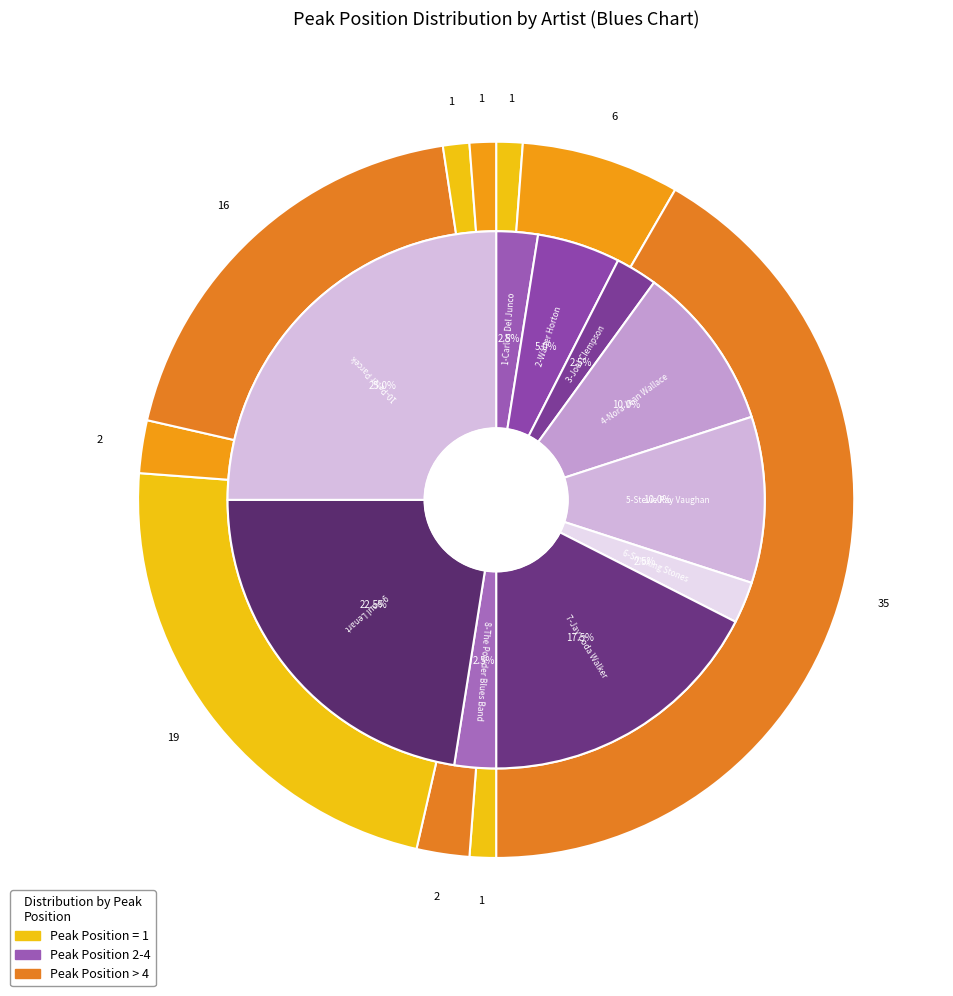

Does 1-Carlos Del Junco represent more than half of the total?

No